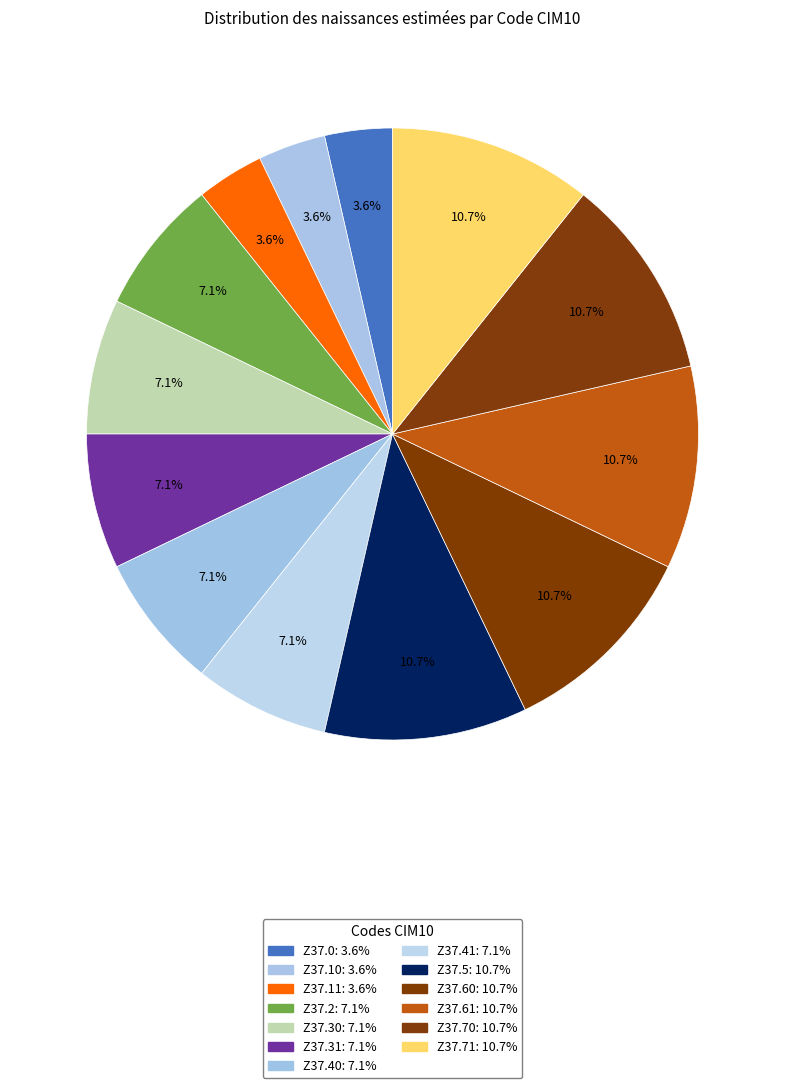

How many segments does this pie chart have?

13